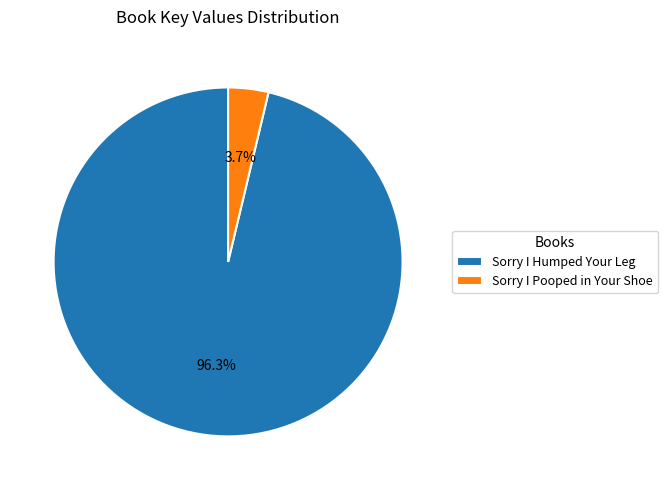

Which has a higher value, Sorry I Humped Your Leg or Sorry I Pooped in Your Shoe?

Sorry I Humped Your Leg